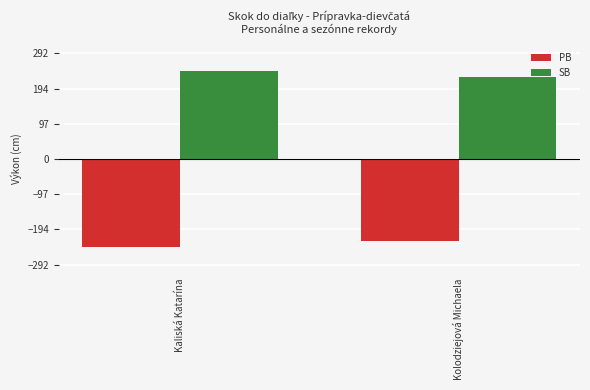

What is the maximum value shown in the chart?

243